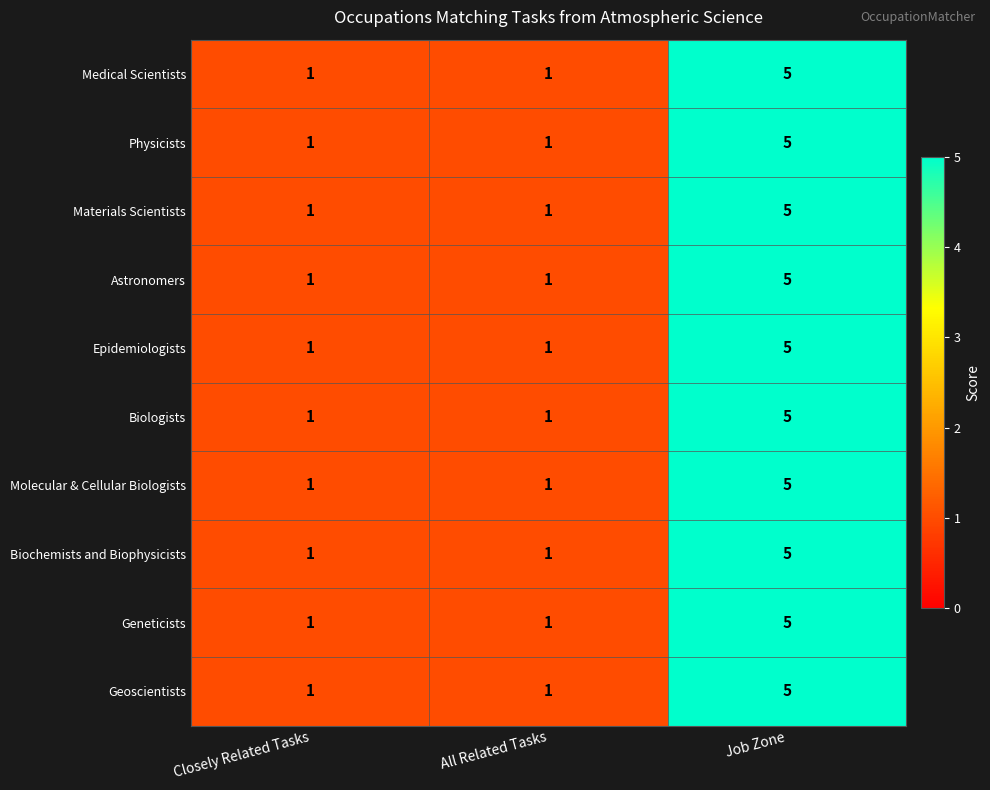

At which category is the sum across all series the highest?

Job Zone